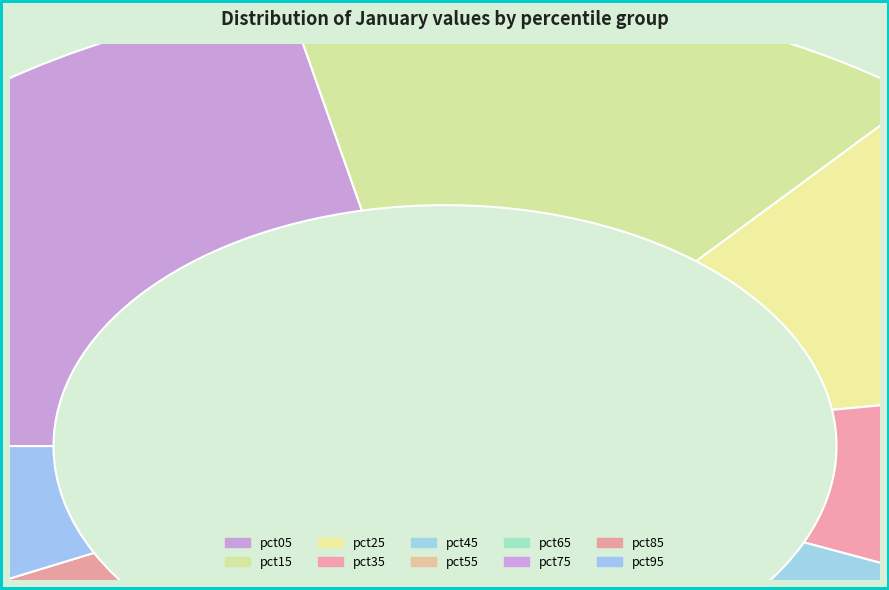

Does any single category account for the majority?

No